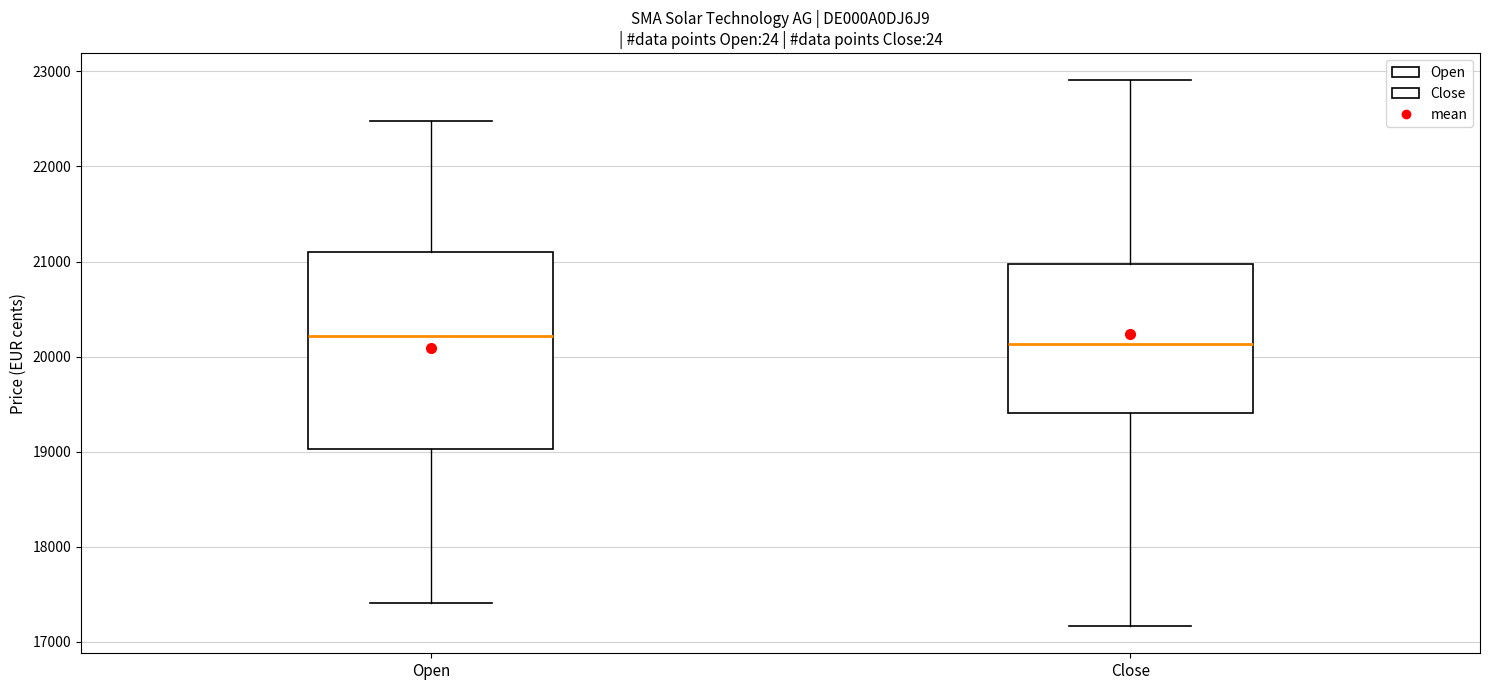

Reading left to right, transcribe this box plot: for each box, give where its median line is, the range the box spans, and where its two whiskers end, as read against the y-axis. The values are not printed on the chart, so give them approximately, as read against the axis.

Open: median 20200, box 19000 to 21100, whiskers 17400 to 22500
Close: median 20100, box 19400 to 21000, whiskers 17200 to 22900